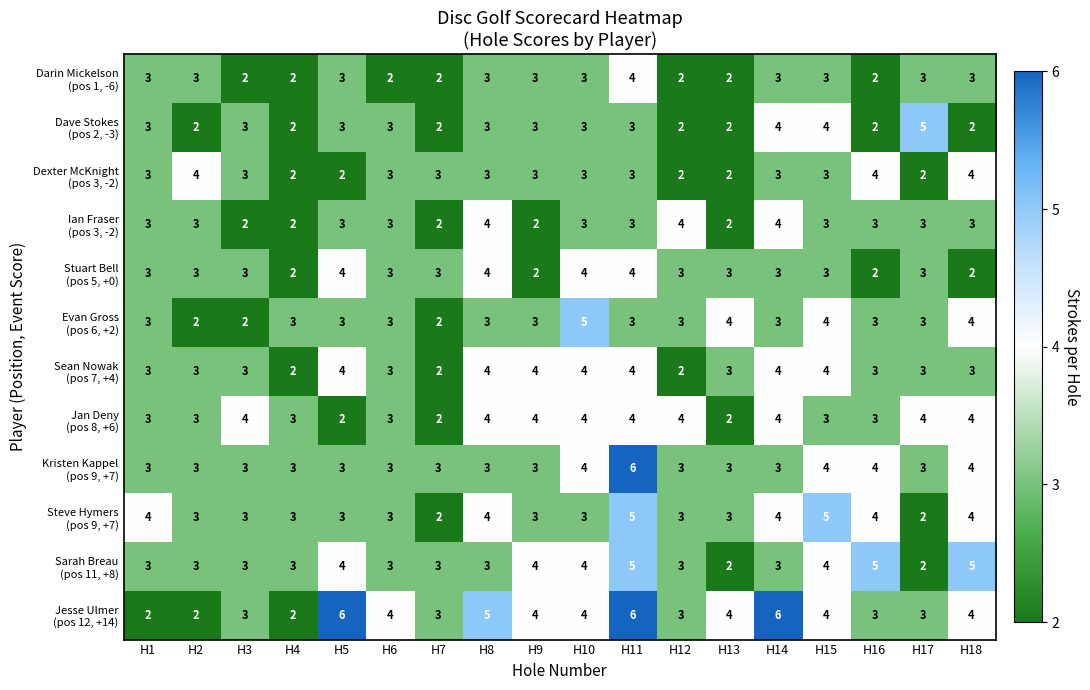

What is the total value across all series at H18?

42